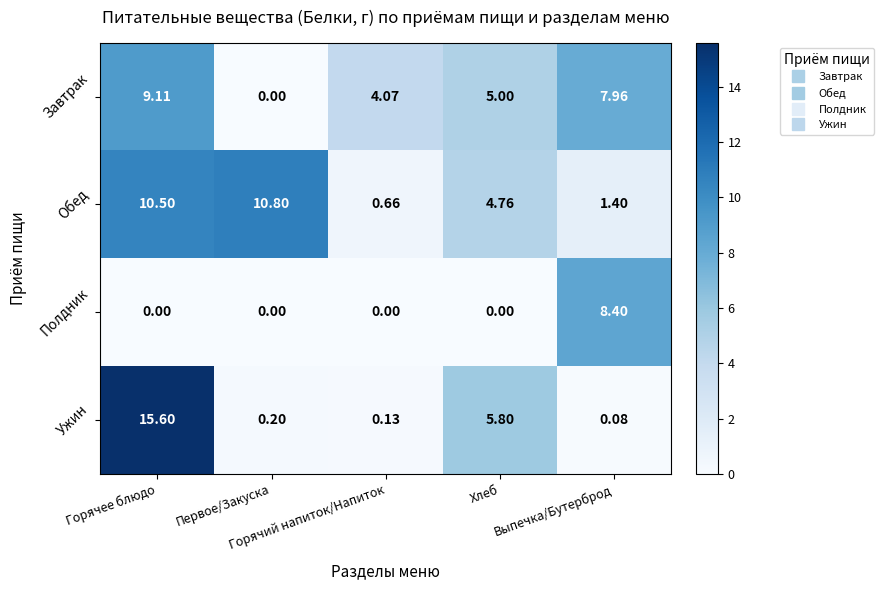

Which series has the largest range (max minus min)?

Ужин